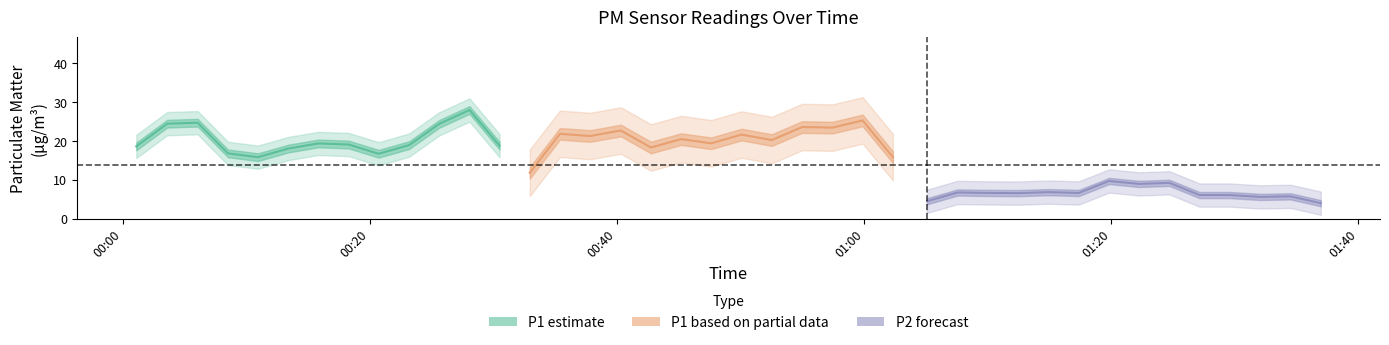

True or false: P2 and P1 intersect in this chart.

False